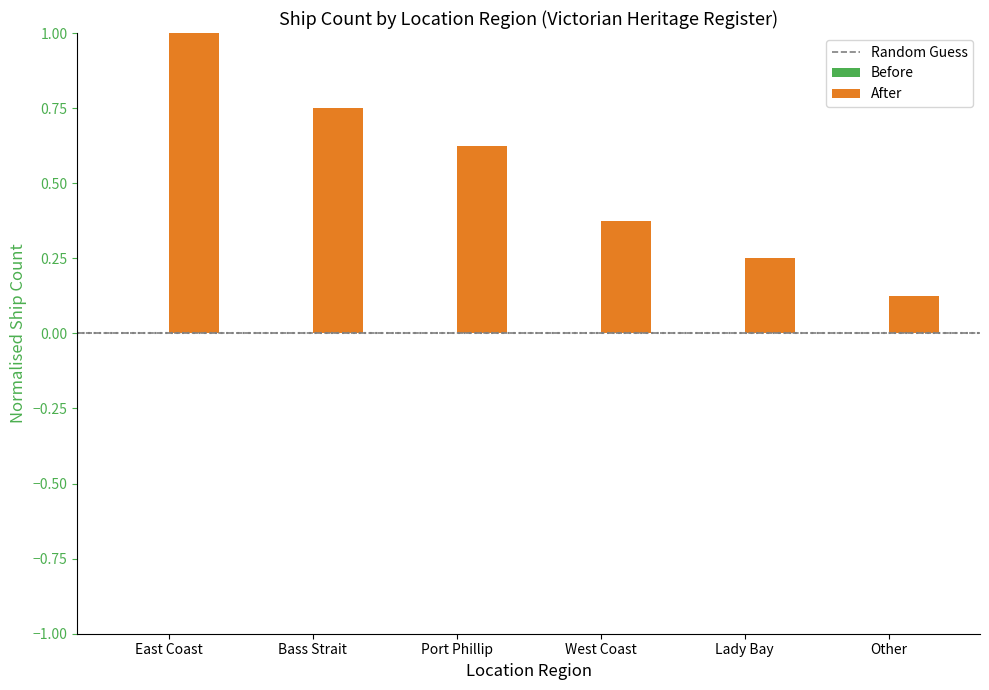

Count the values in the range 0 to 1.

6